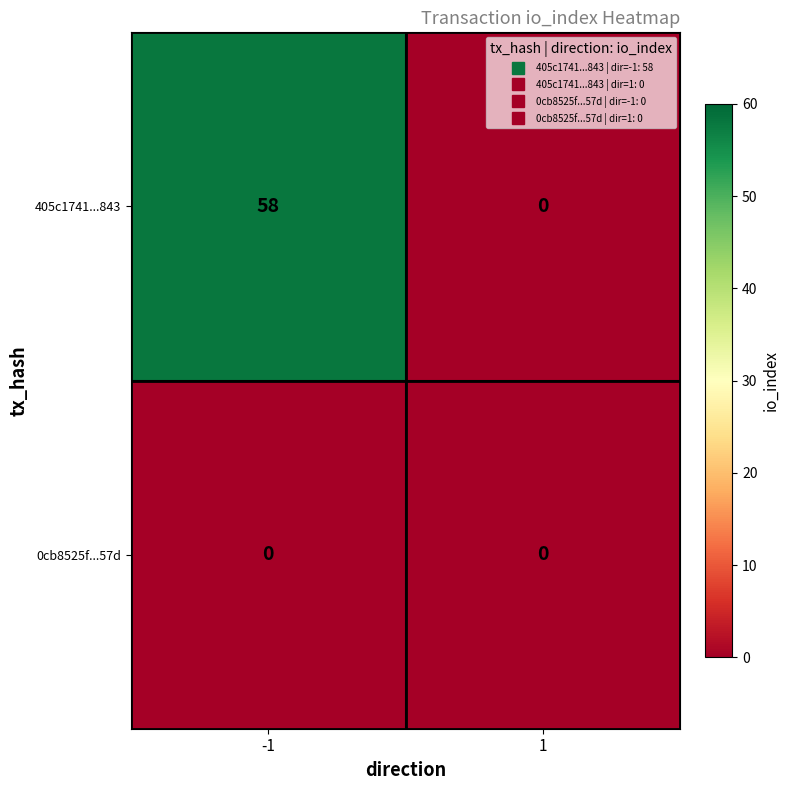

Rank the series by their maximum value, from lowest to highest.

0cb8525f...57d, 405c1741...843